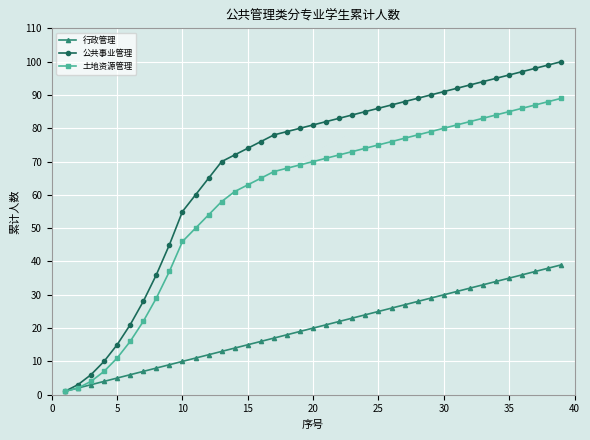

Rank the series by their average value, from lowest to highest.

行政管理, 土地资源管理, 公共事业管理